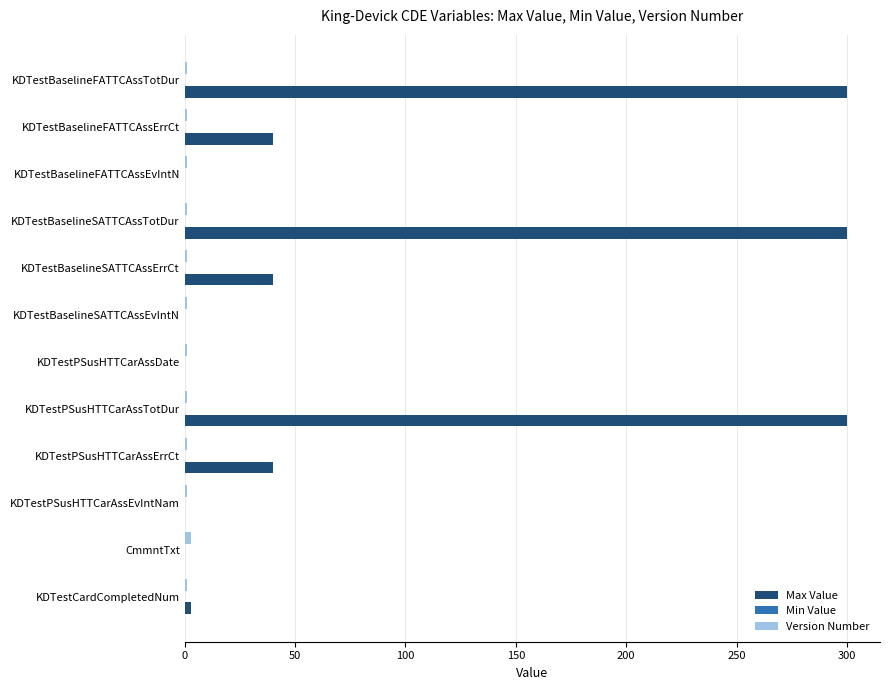

The Max Value series shows 300 at KDTestPSusHTTCarAssTotDur. True or false?

True